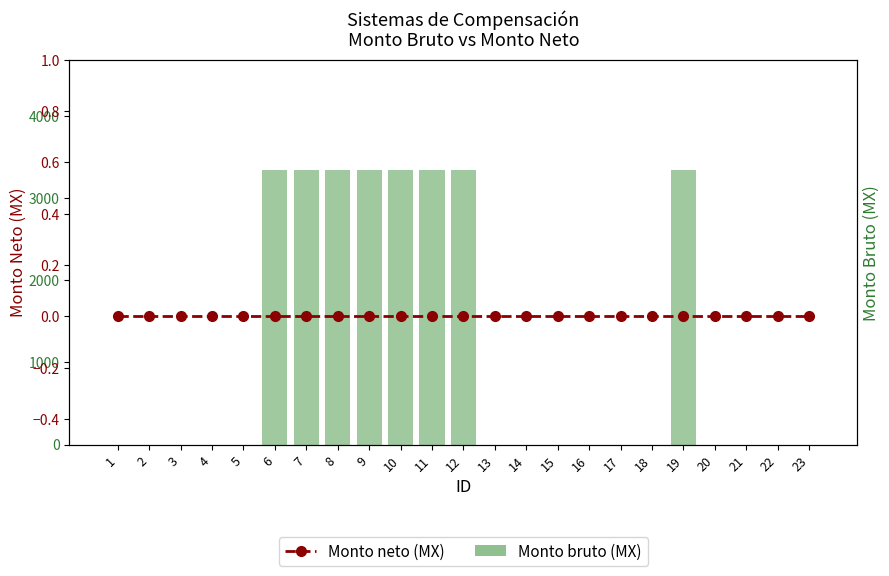

How many Monto bruto (MX) values are between 0 and 3343?

23